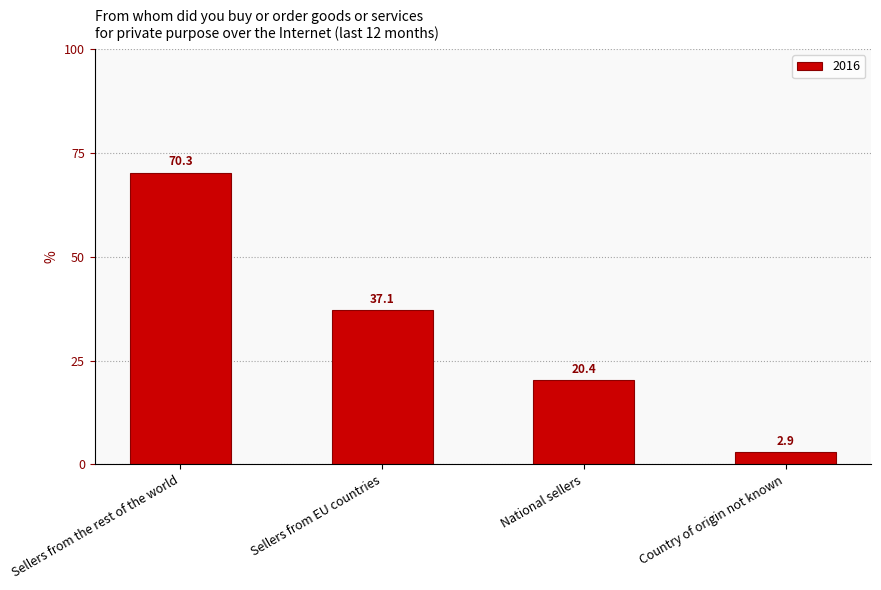

List the labels in order of value, smallest first.

Country of origin not known, National sellers, Sellers from EU countries, Sellers from the rest of the world